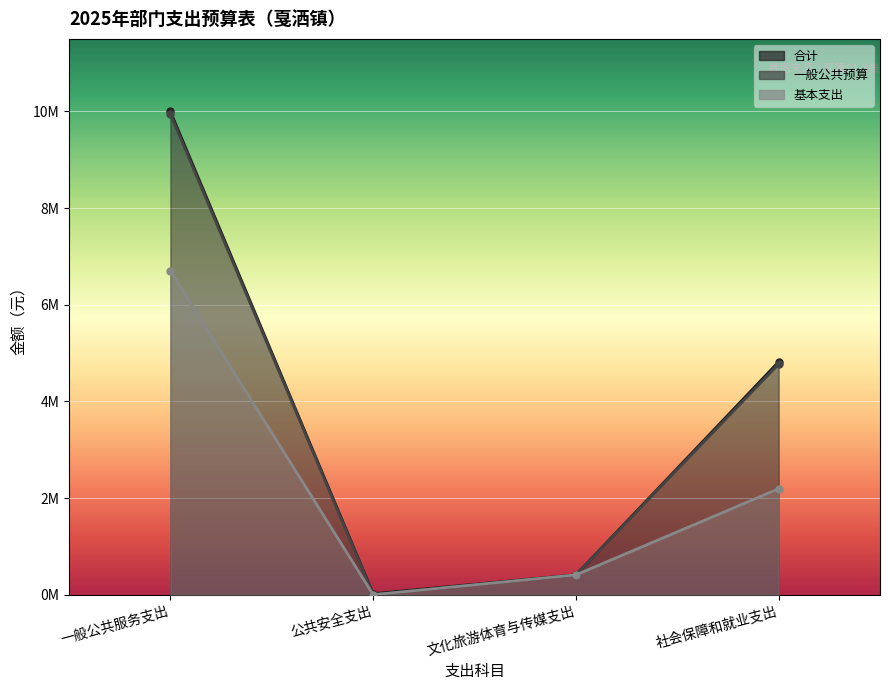

True or false: 一般公共预算 and 合计 cross at least once.

False